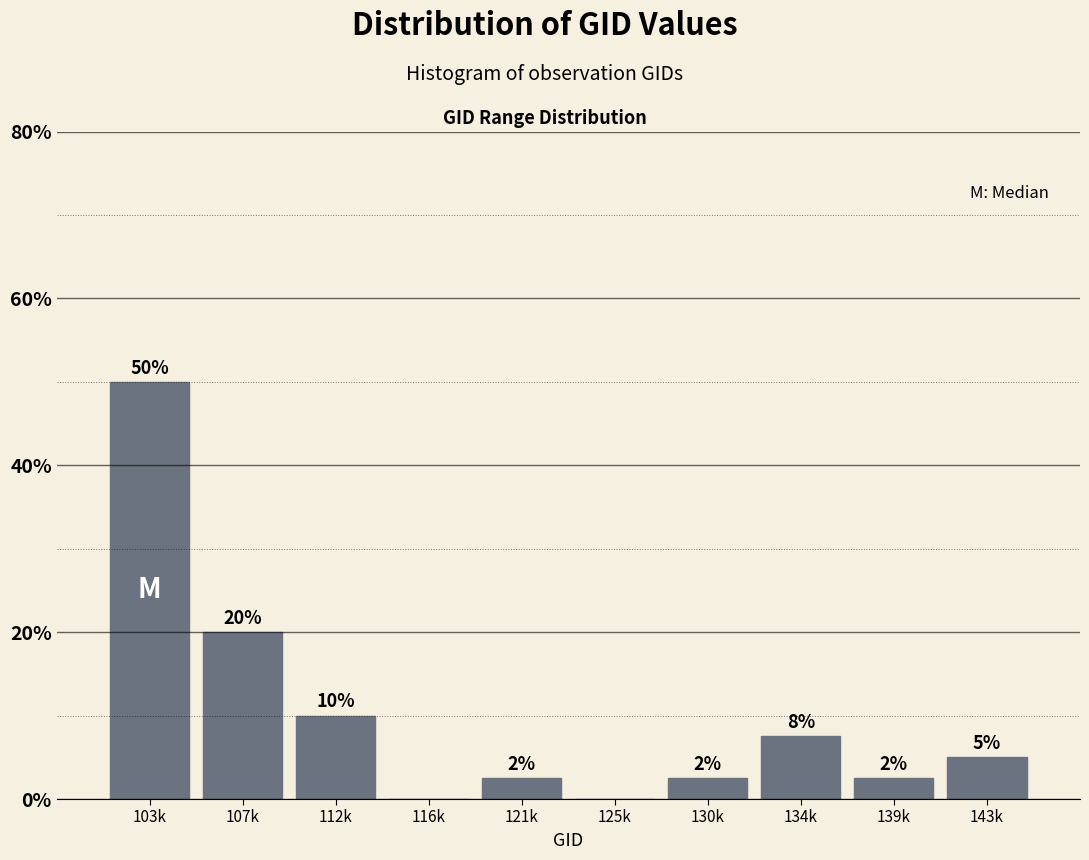

The value at 116k is -21.7. True or false?

False